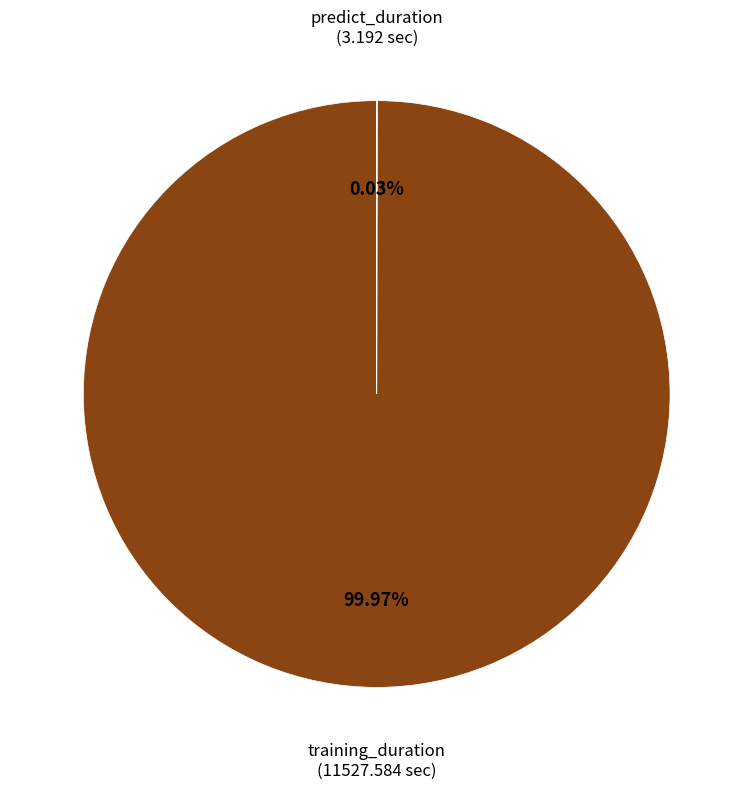

Does any single category account for the majority?

Yes